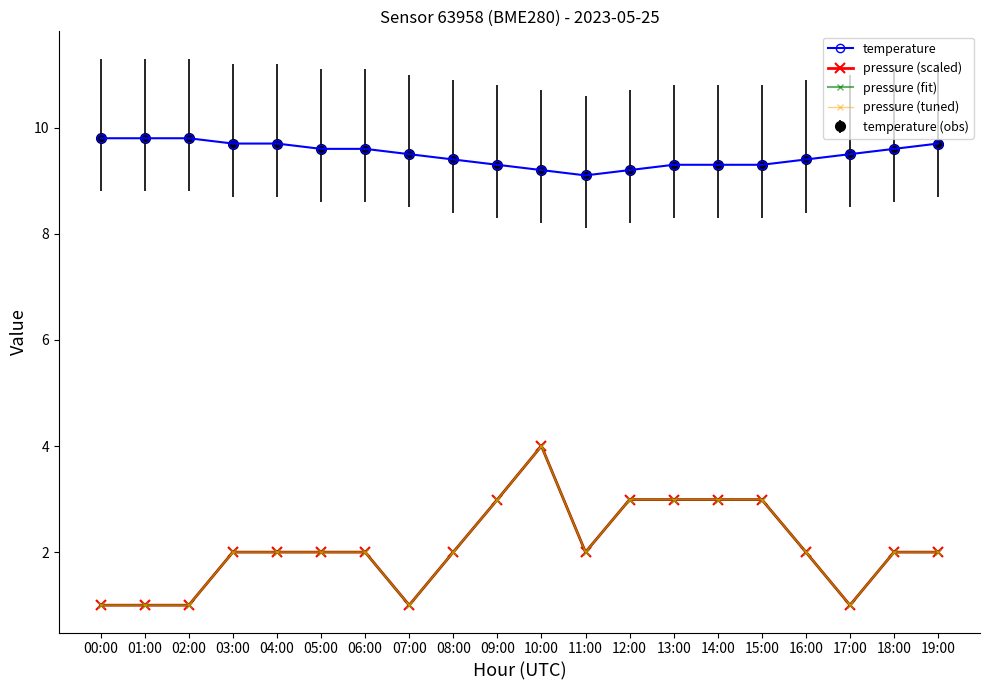

What is the label of the 4th point from the right?

16:00